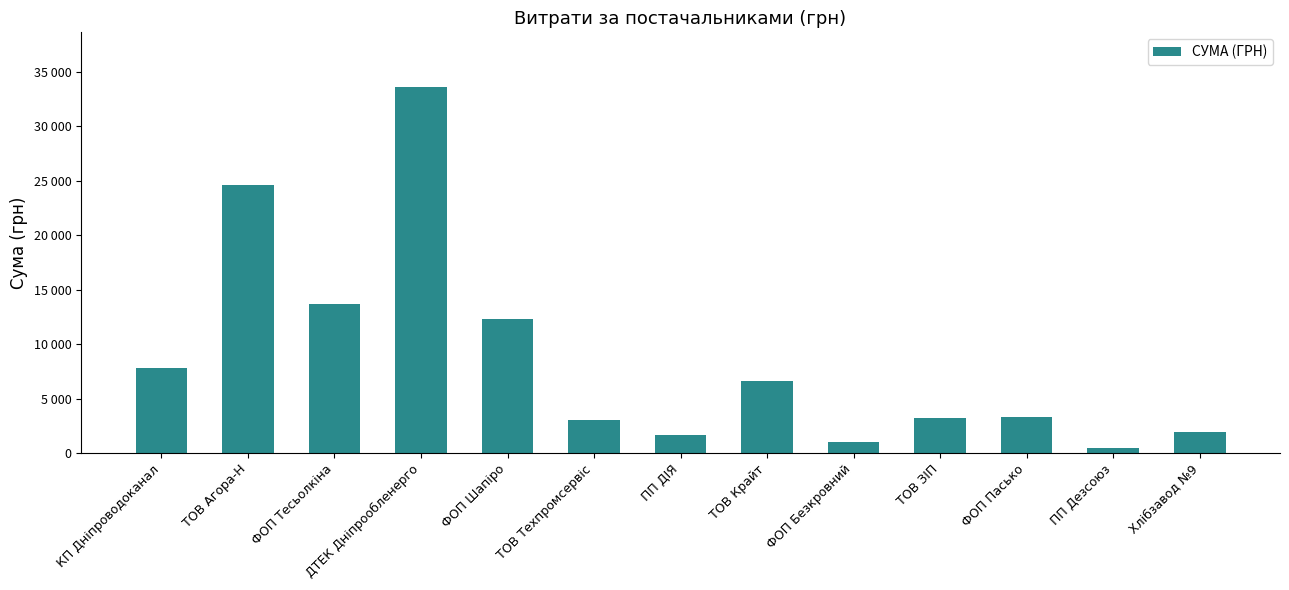

Approximately how many times larger is the value at ТОВ Техпромсервіс compared to ПП Дезсоюз?

6.9